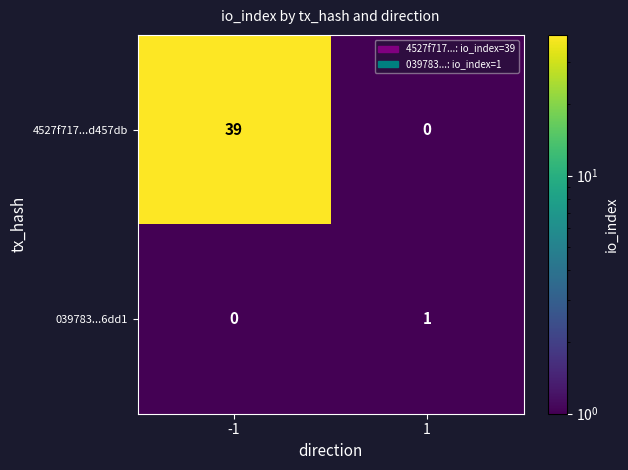

What is the difference between the highest and lowest values at -1?

39